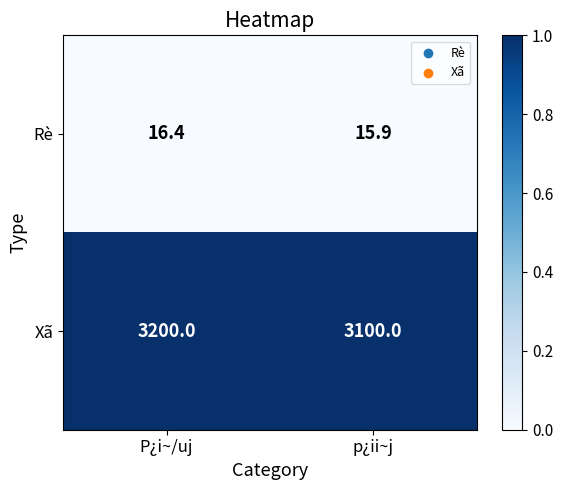

Which series changed the most between P¿i~/uj and p¿ii~j?

Xã